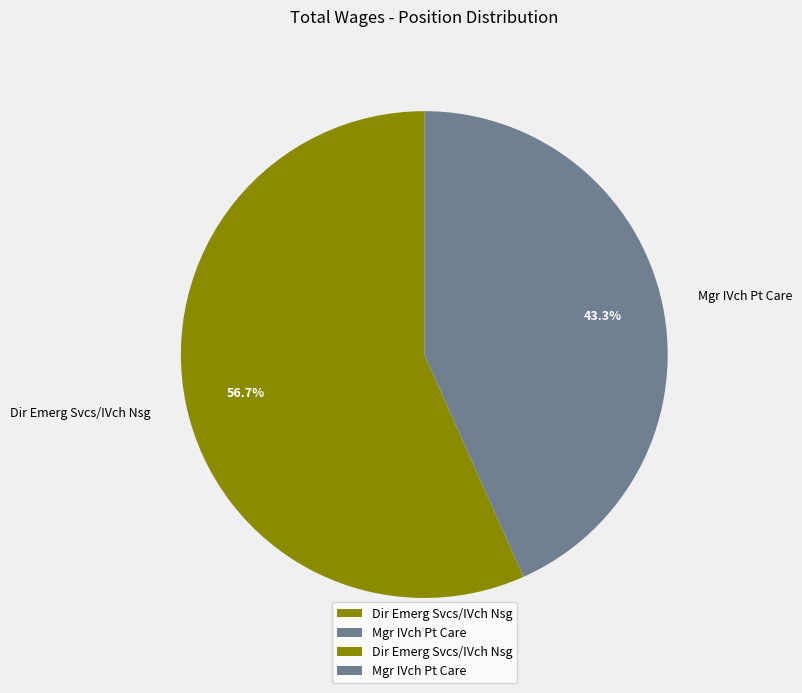

Is there any slice that represents more than half of the pie?

Yes